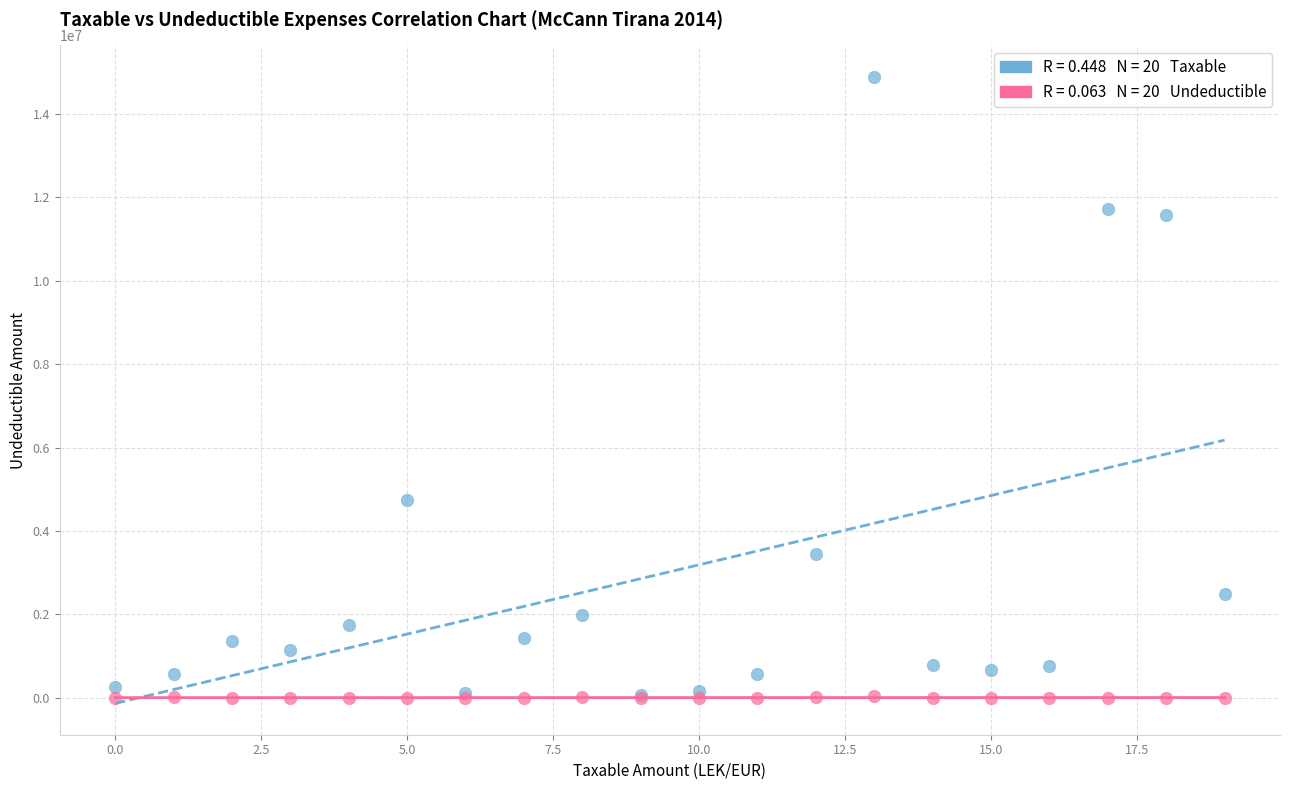

Across all series, what Y value is closest to 7443929?

4731146.9